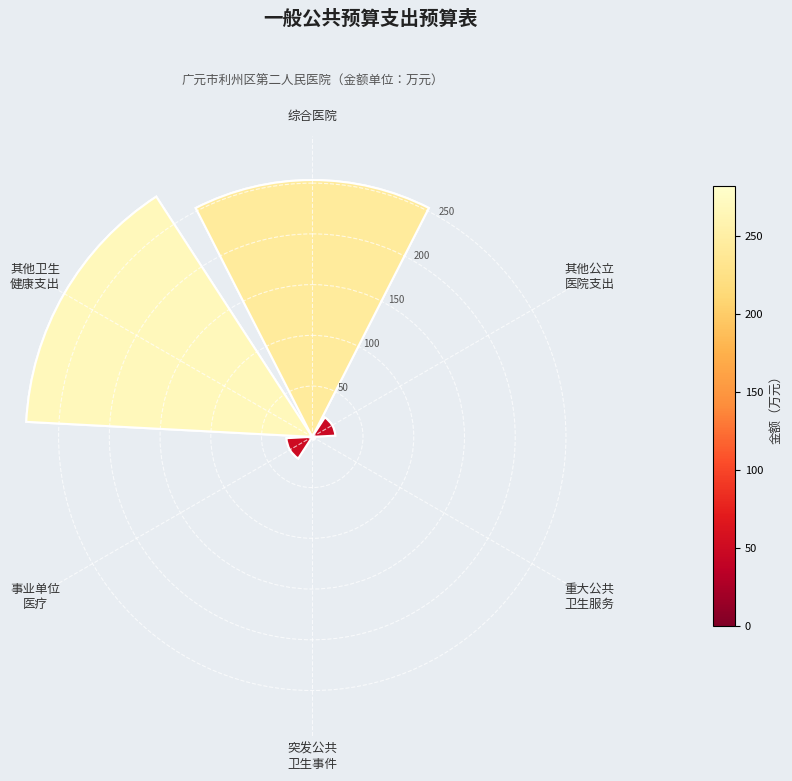

True or false: 事业单位
医疗 accounts for 1% of the total.

False